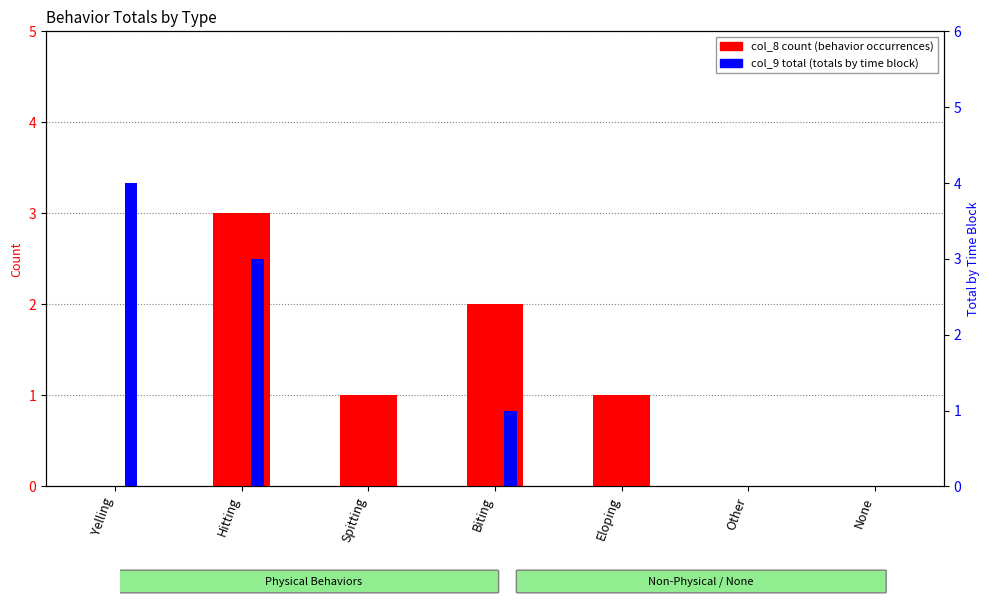

List the series in order of their peak value, lowest first.

col_8 count, col_9 total